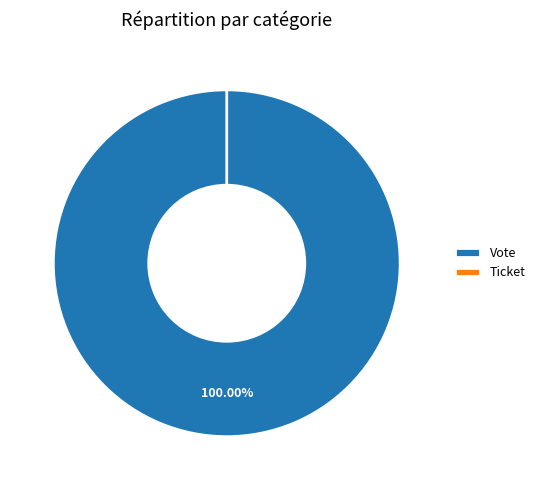

How many slices are in this pie chart?

2